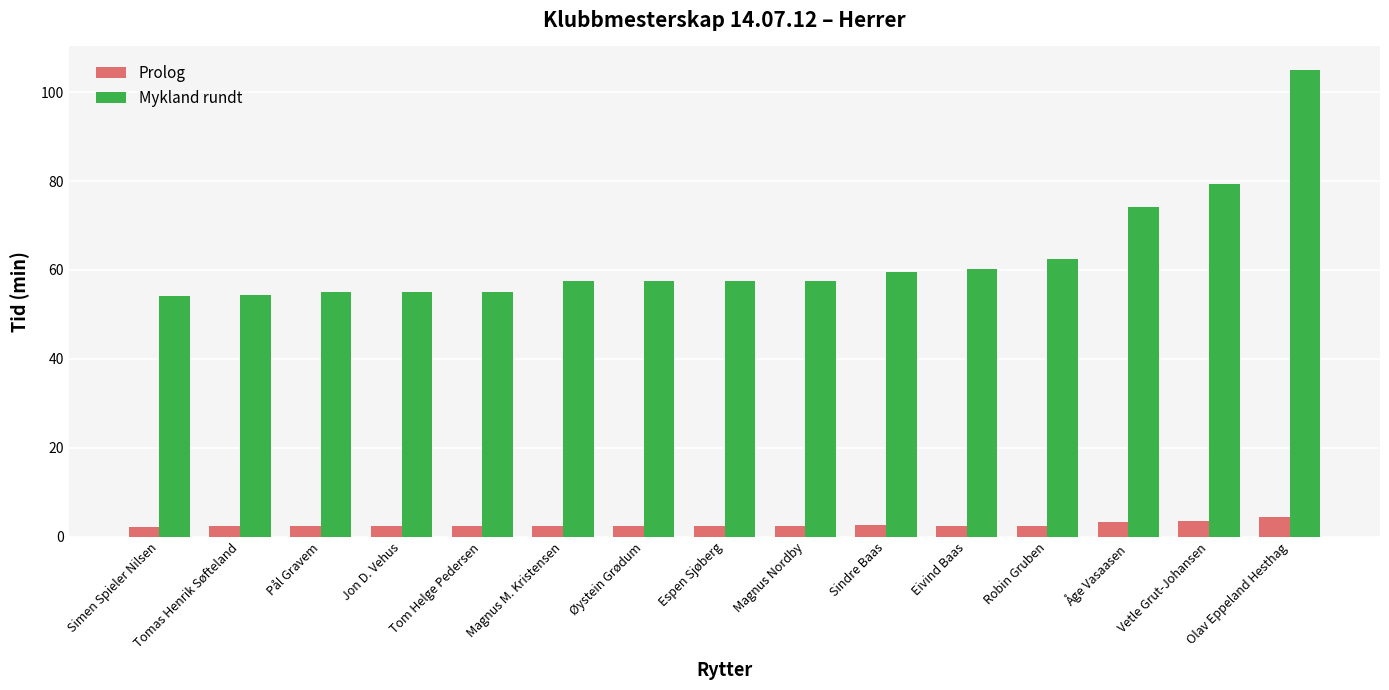

What is the sum of all Prolog values?

39.9